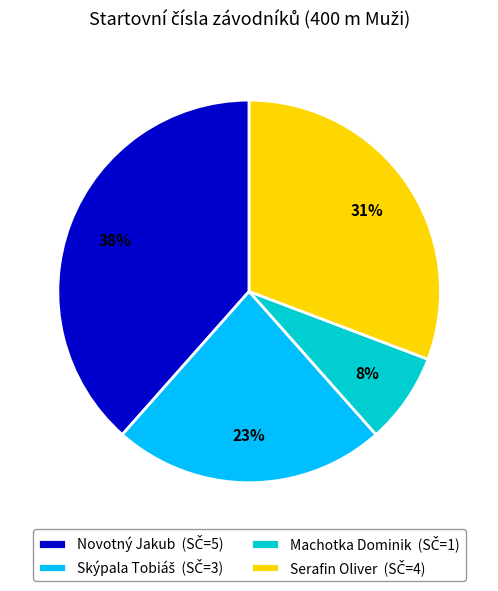

Does Machotka Dominik account for over 50% of the chart?

No